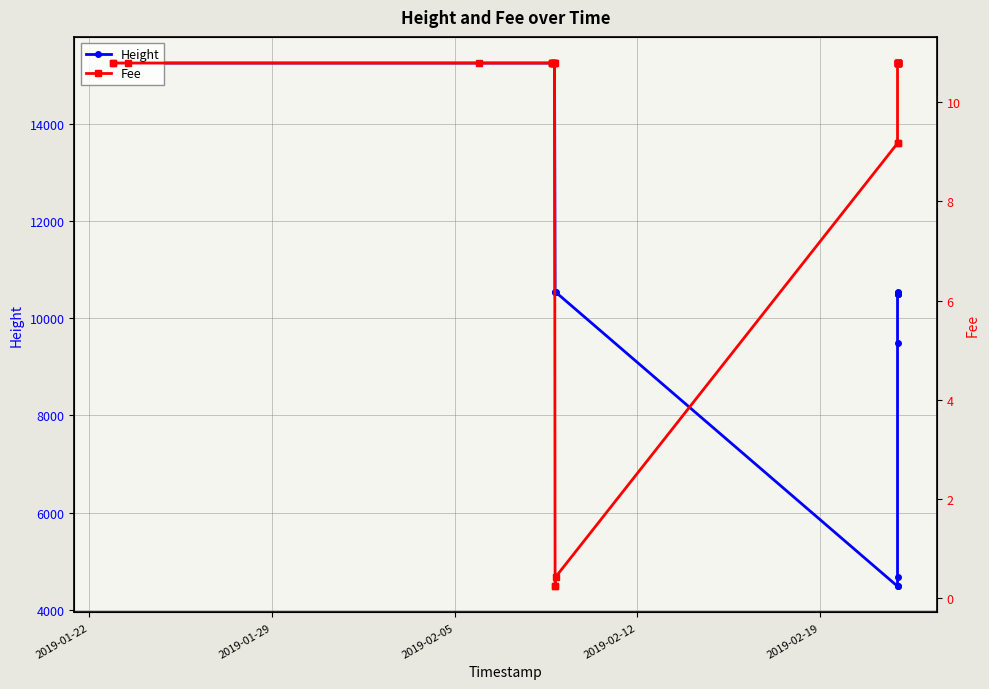

At which label does Height reach its peak?

2019-01-22